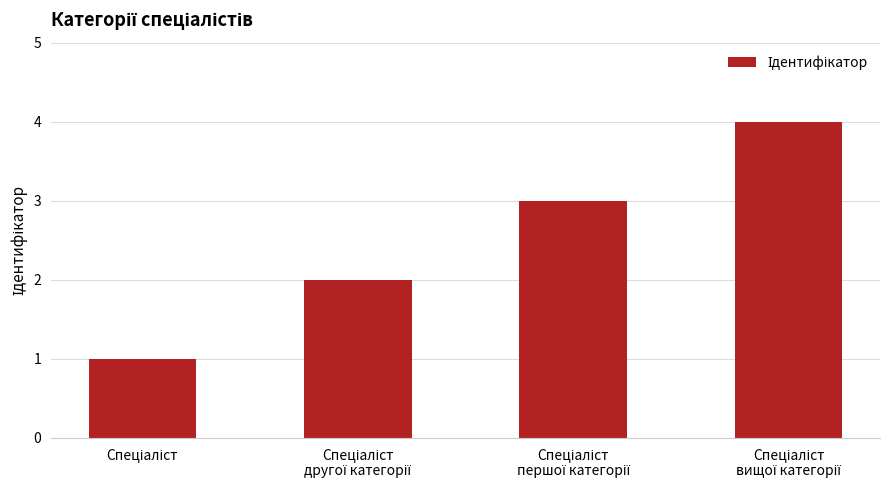

What is the greatest value displayed?

4